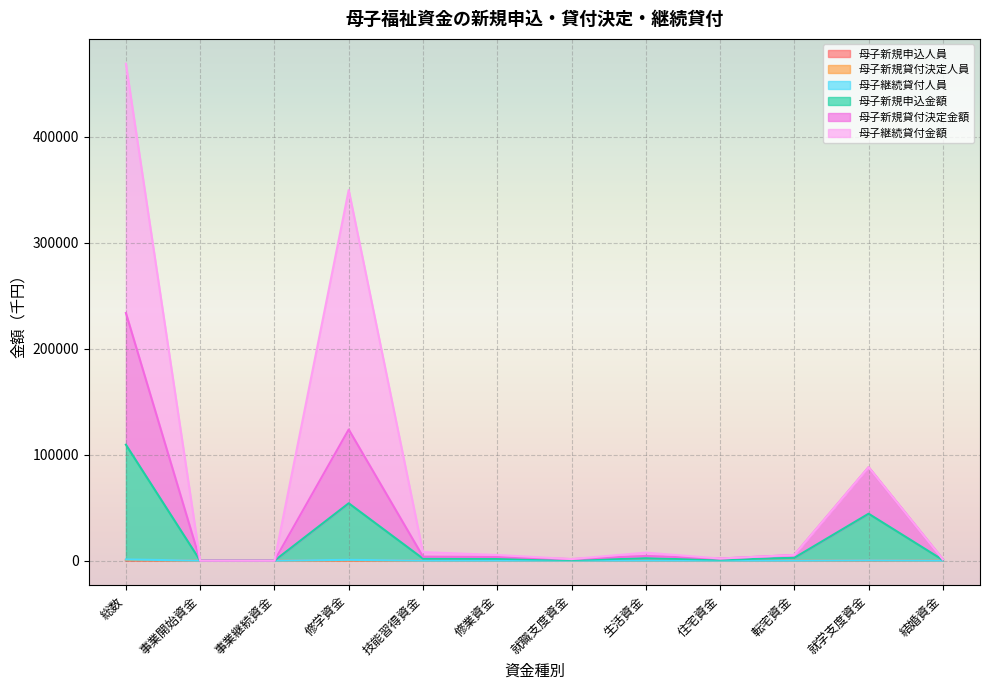

At which label is 母子新規貸付決定金額 closest to 116794?

修学資金